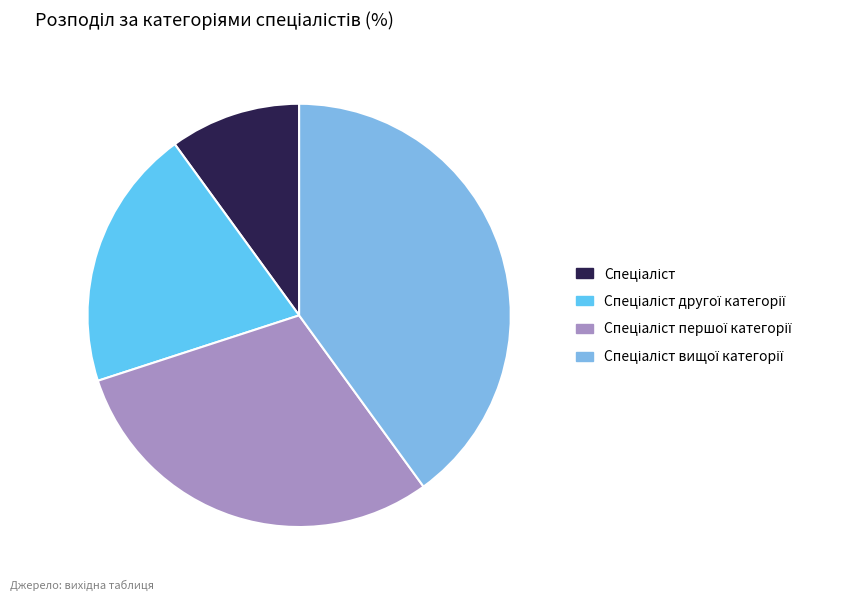

Is there a majority slice in this chart?

No